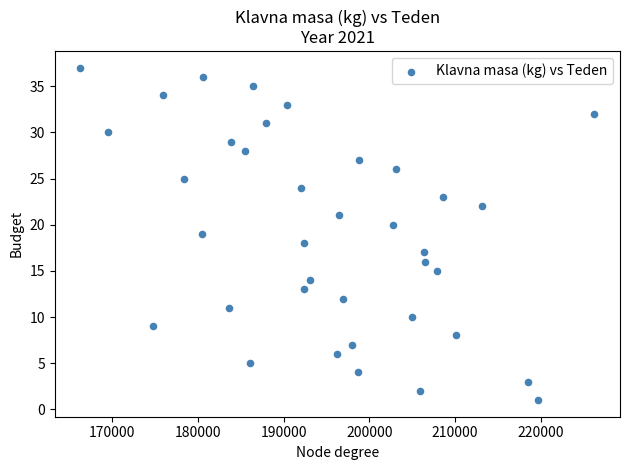

What is the range of X values (max minus min)?

59947